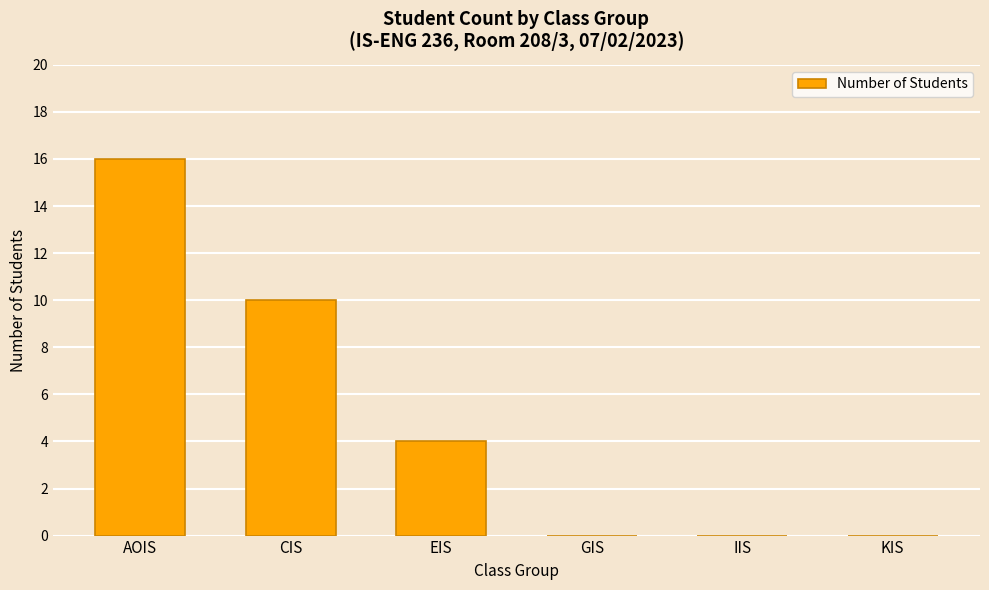

How many data points does each series have?

6